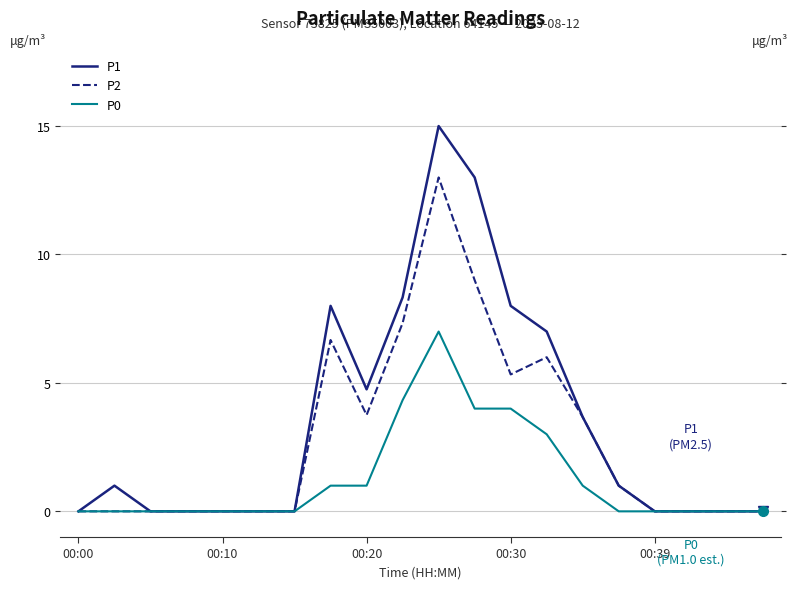

True or false: P1 has a value of 7.0 at 00:10.

False